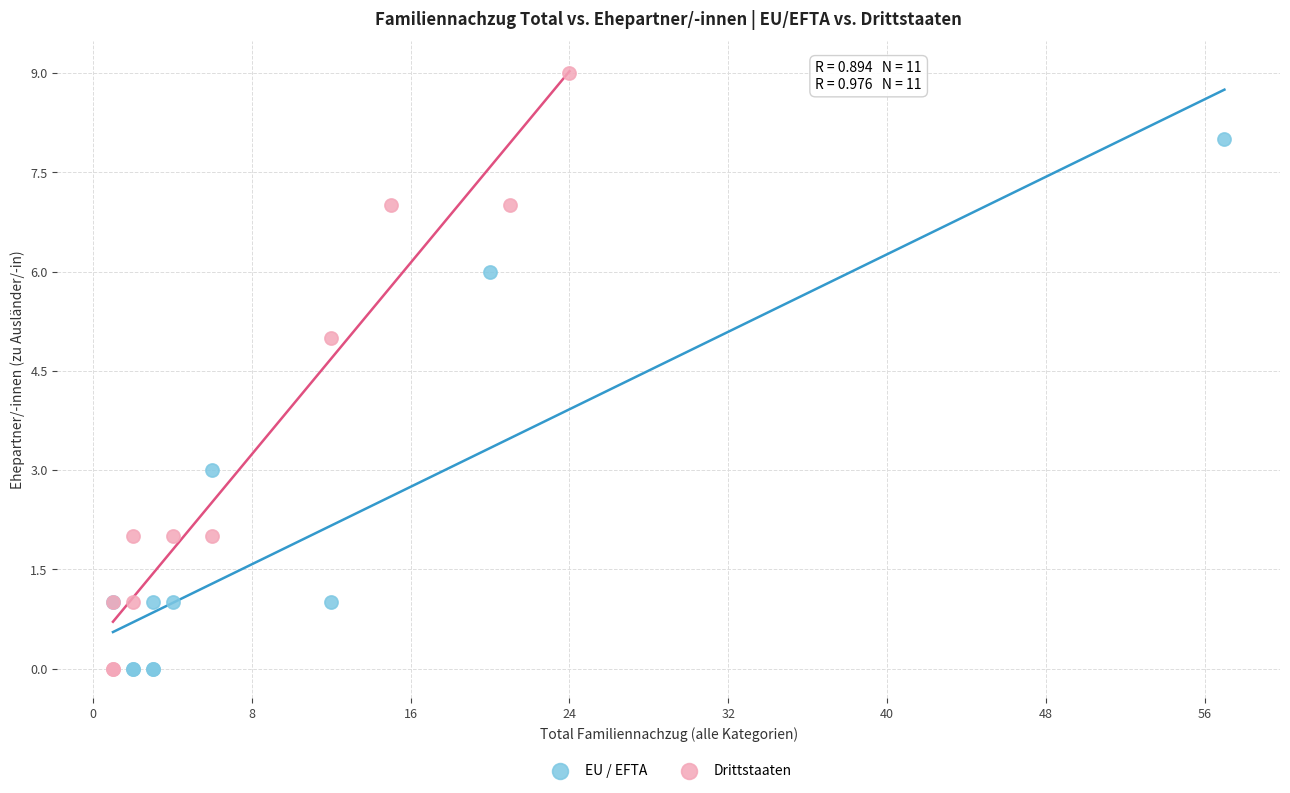

What are all the series names shown in the legend?

EU / EFTA, Drittstaaten